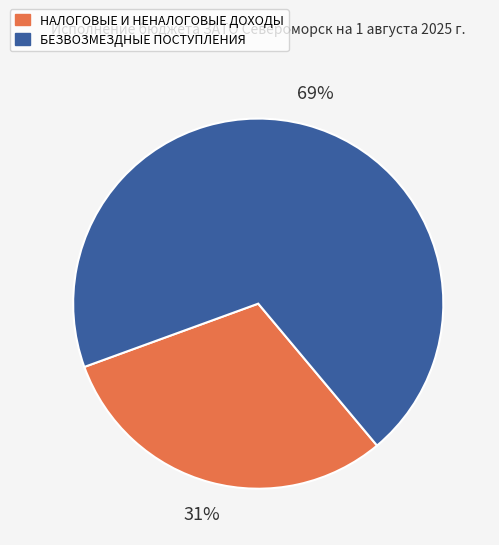

Is there a majority slice in this chart?

Yes